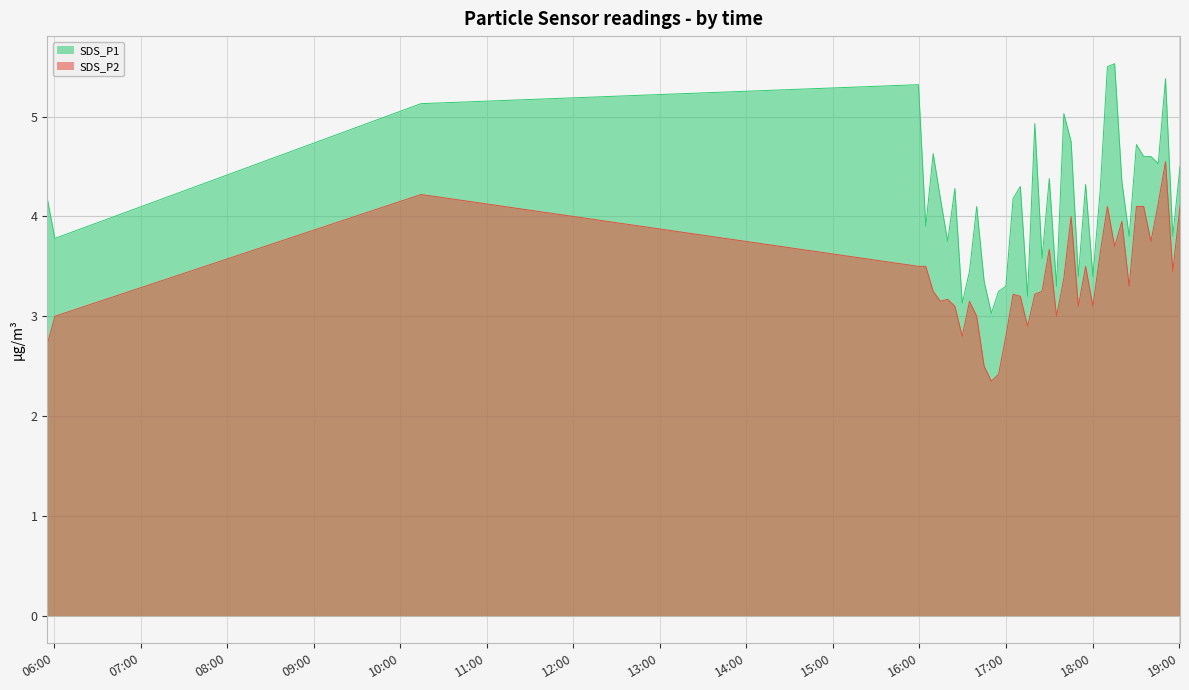

What value does the SDS_P2 series have at 2021/06/03 17:30:00?

3.7